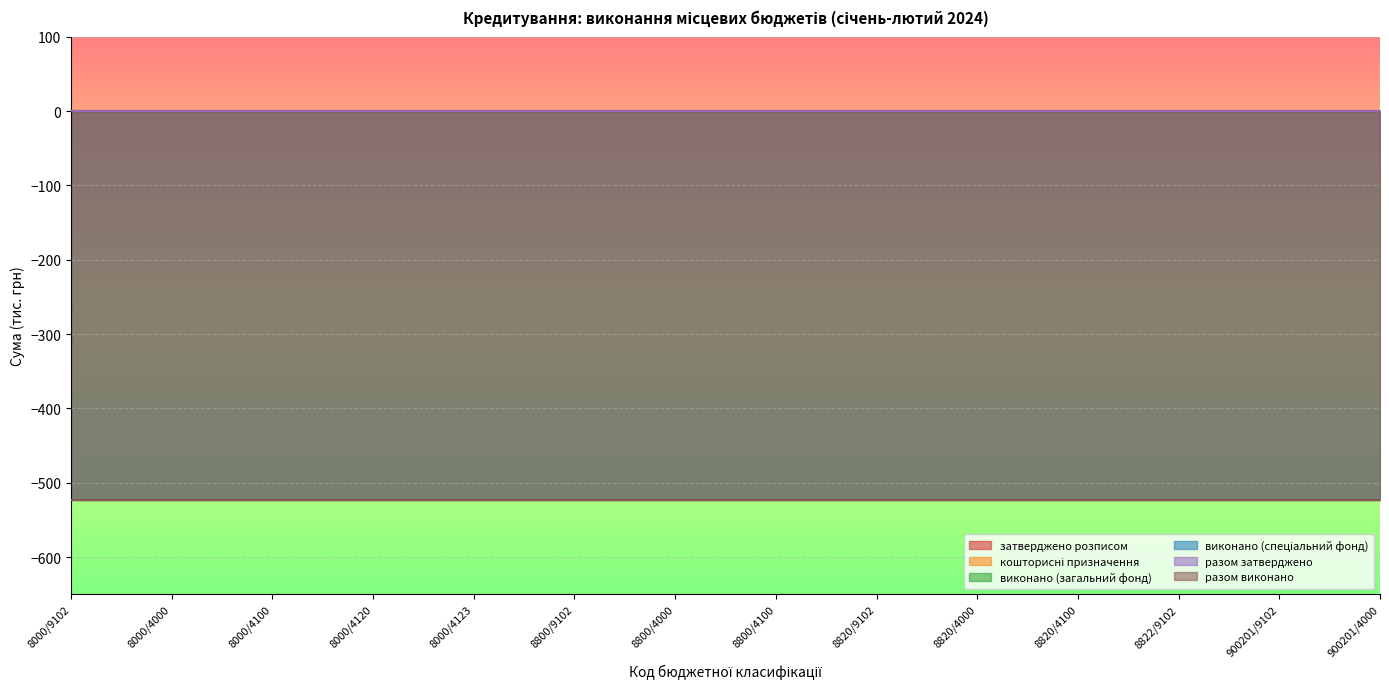

What position from the right is 8000/4100?

12